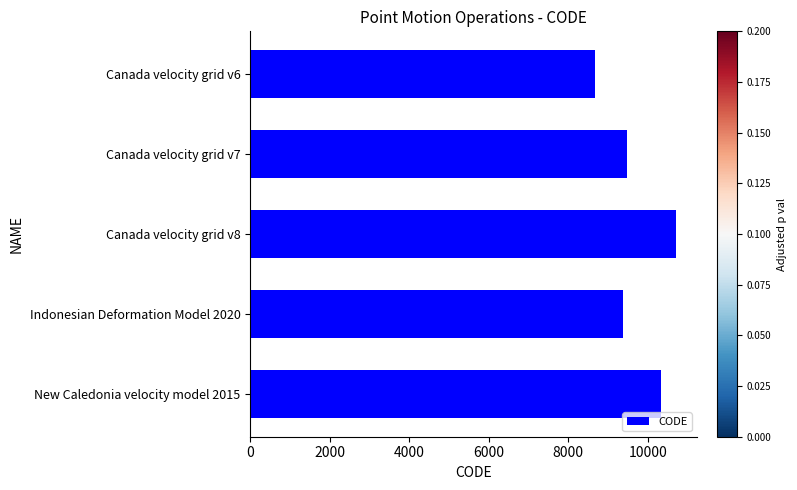

What is the minimum value shown in the chart?

8676